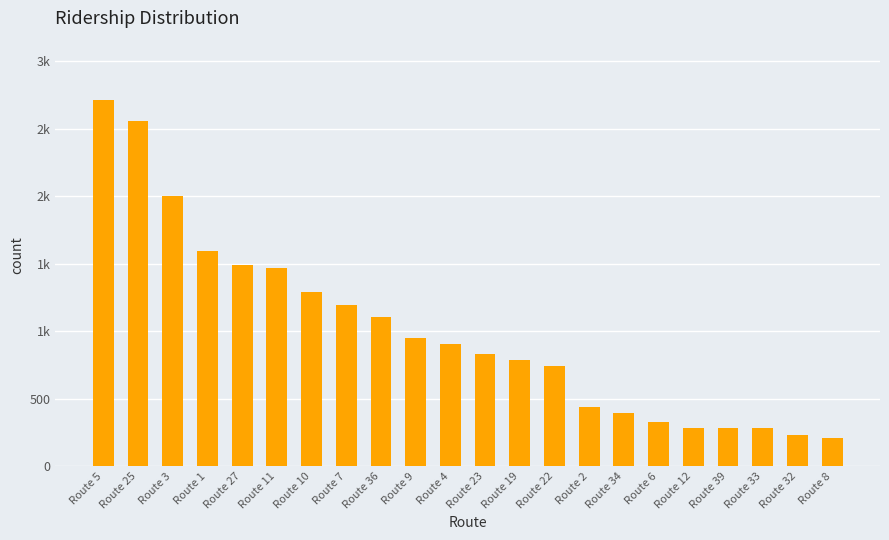

What is the change in value from Route 25 to Route 7?

-1368